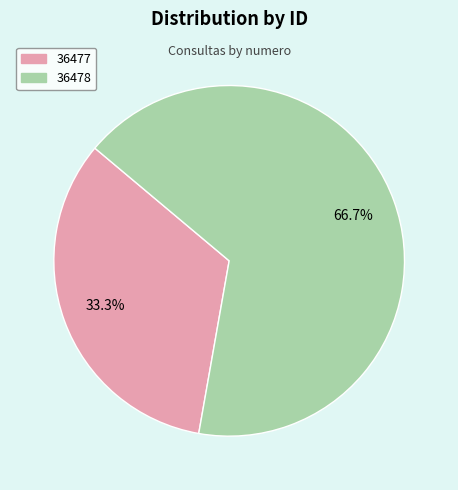

How many slices are in this pie chart?

2